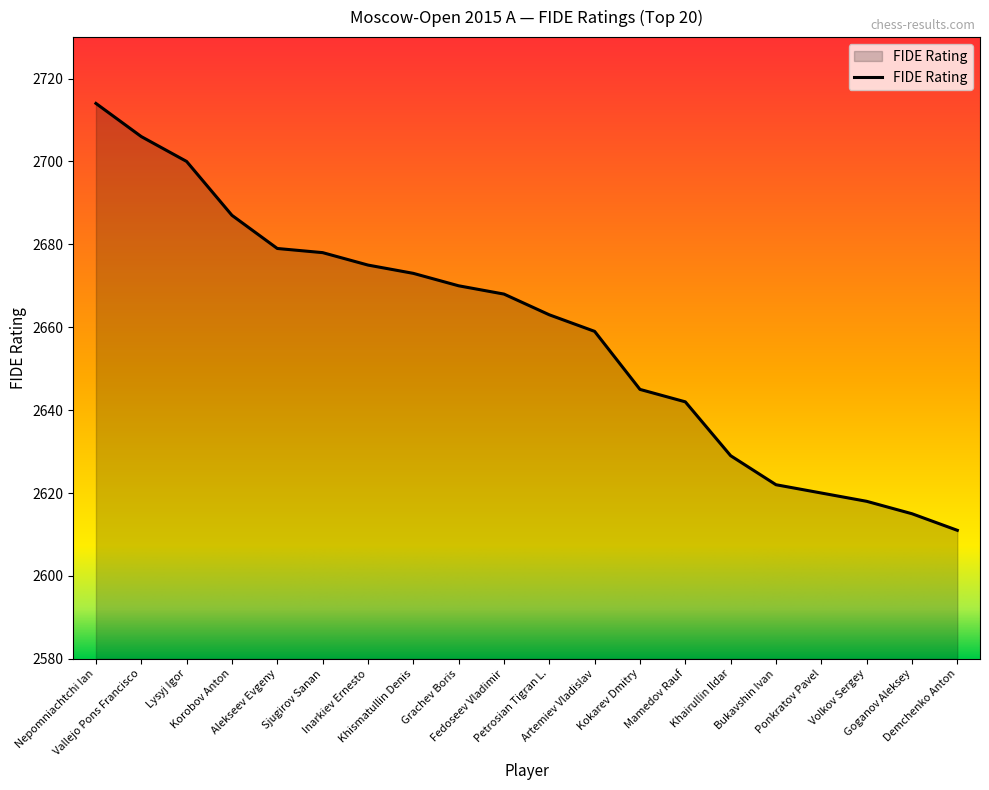

Is it true that the value at Sjugirov Sanan is 2678?

True